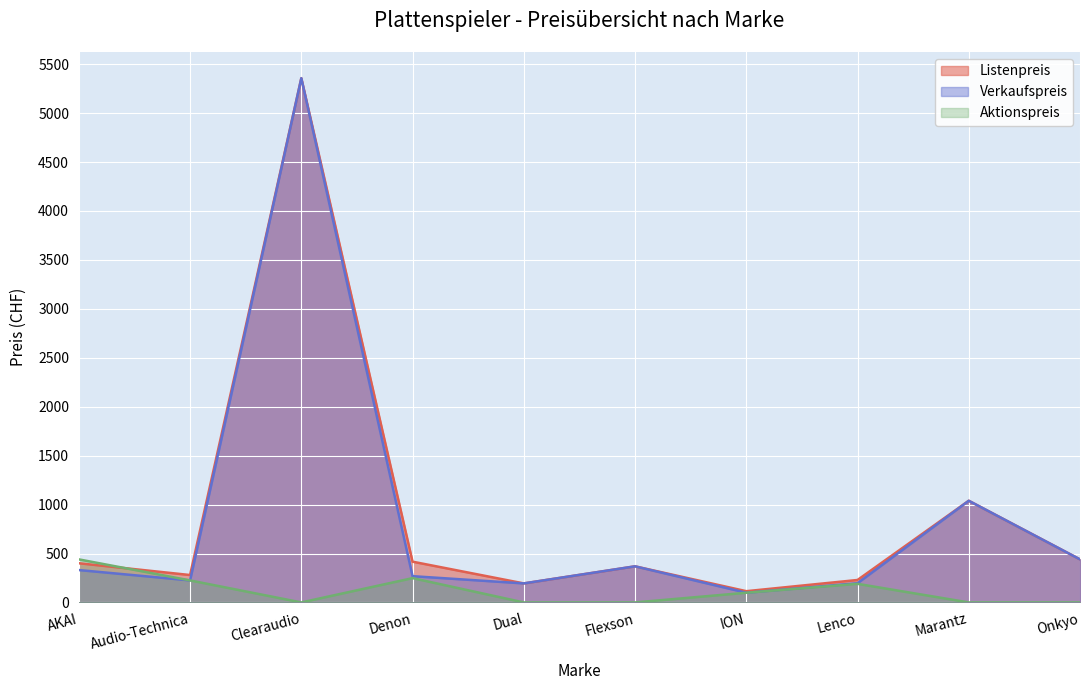

How many values in the Verkaufspreis series exceed 331?

4